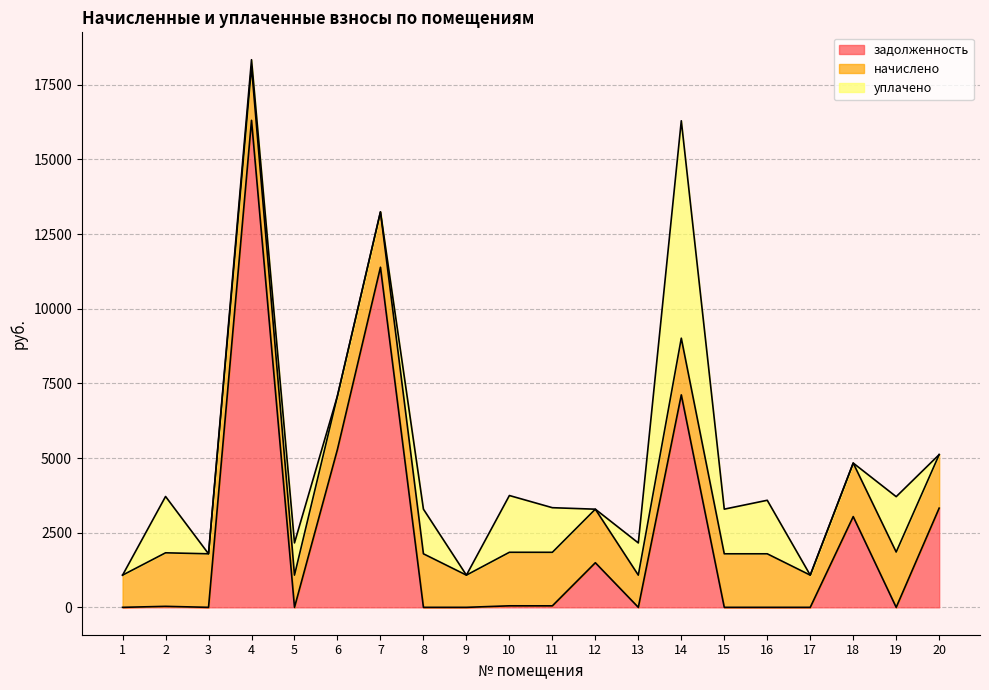

What is the difference between the second highest and second lowest values in the задолженность series?

11388.6